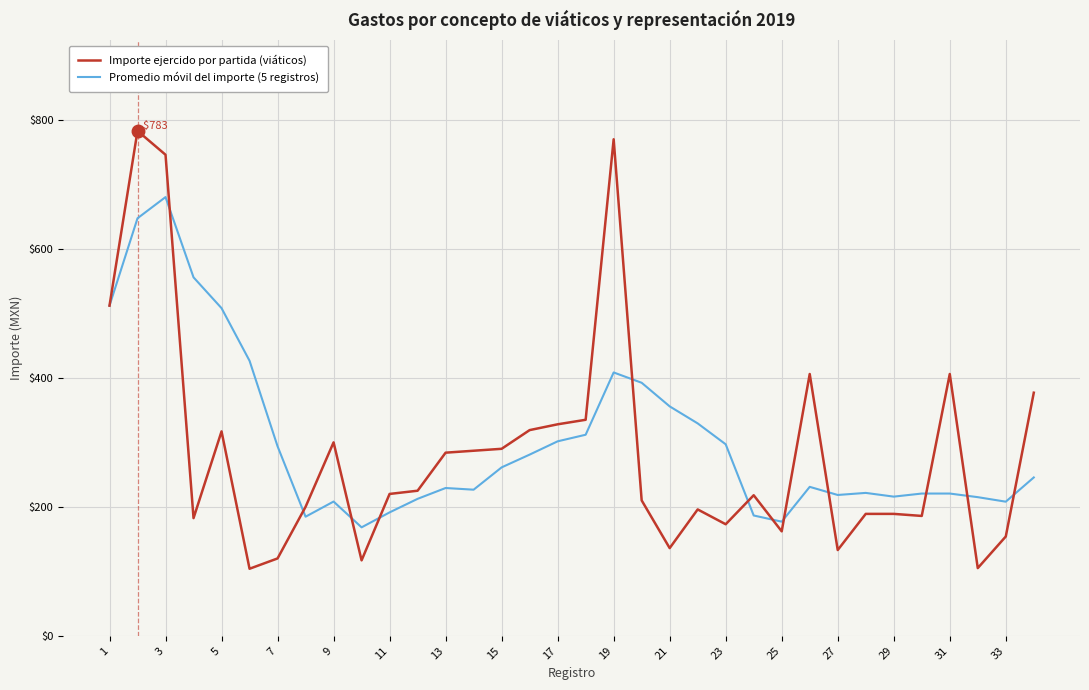

Which series has the widest spread of values?

Importe ejercido por partida (viáticos)